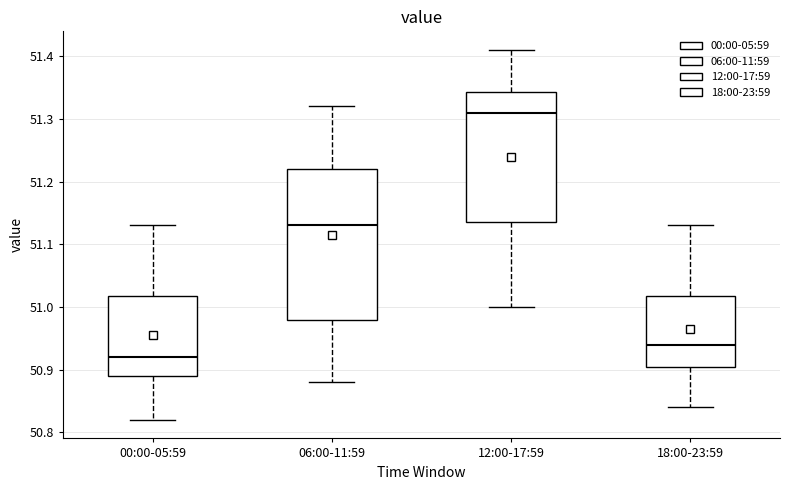

Where does the upper whisker of the box for 00:00-05:59 end on the y-axis? The values are not printed on the chart, so give them approximately, as read against the axis.

51.13